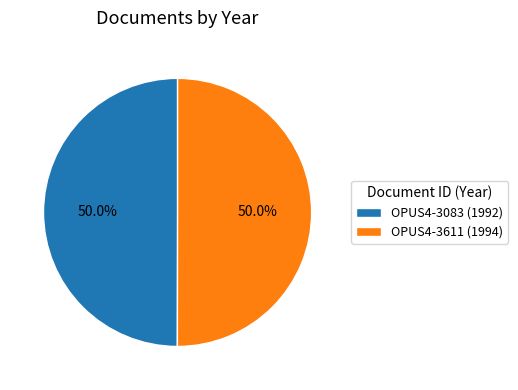

Approximately how many times larger is the value at OPUS4-3611 (1994) compared to OPUS4-3083 (1992)?

1.0